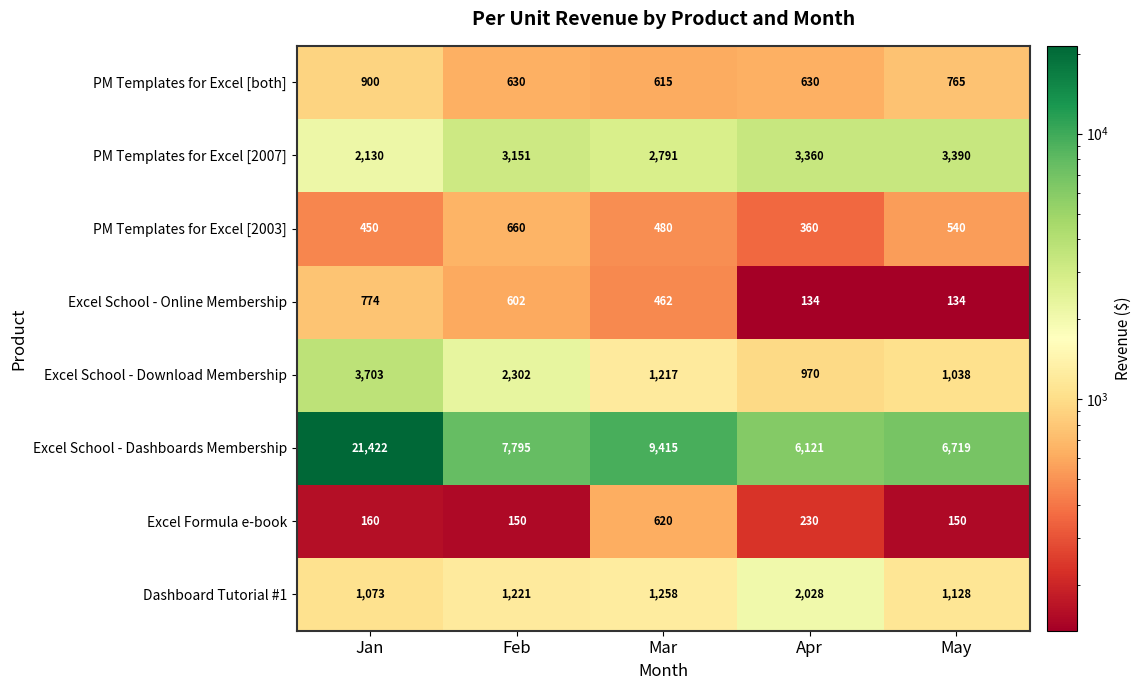

What is the greatest value displayed?

21422